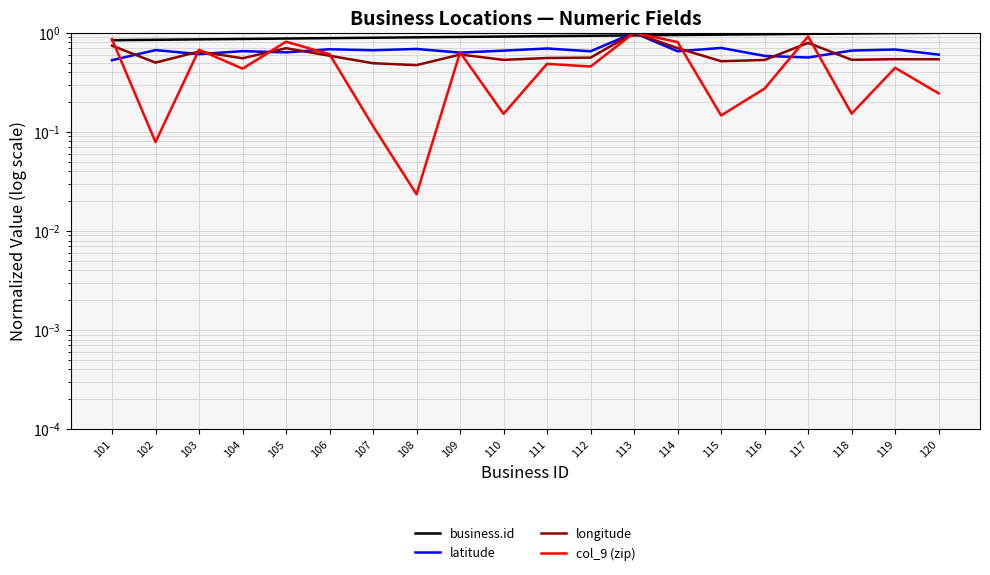

What is the average value of the longitude series?

0.6